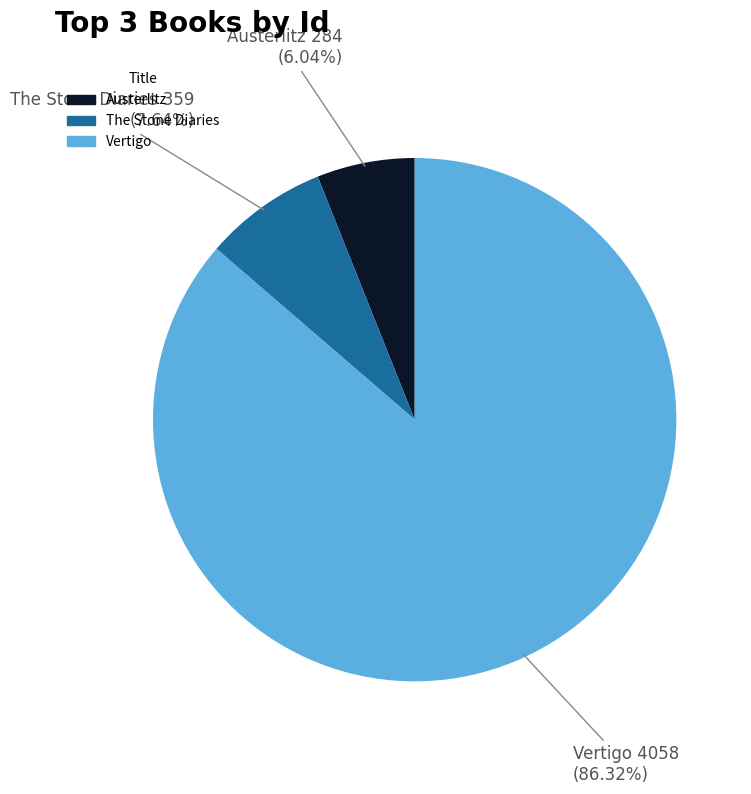

Is it true that The Stone Diaries is 8% of the pie?

True